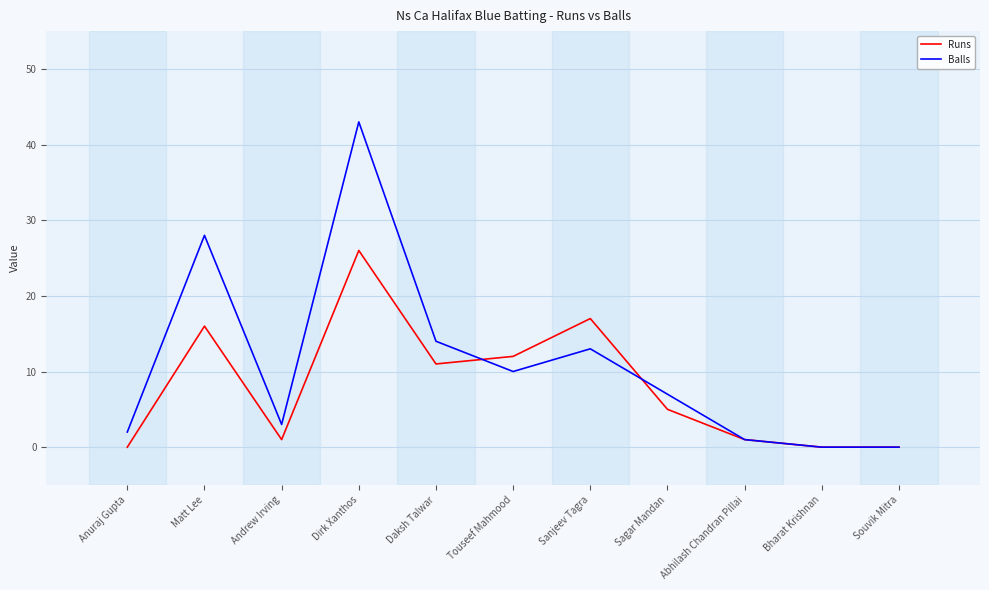

At which label is Runs closest to 13?

Touseef Mahmood